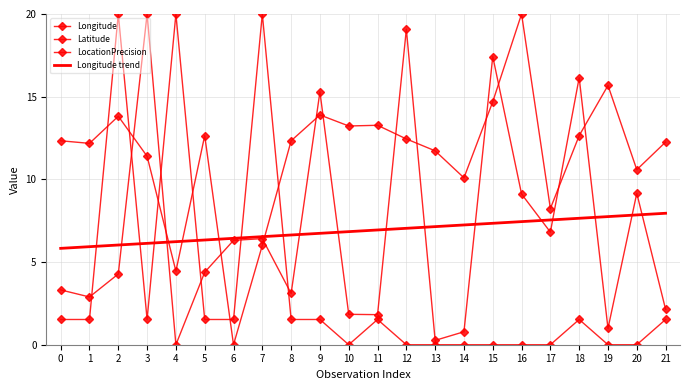

What is the average value of the Longitude series?

6.9